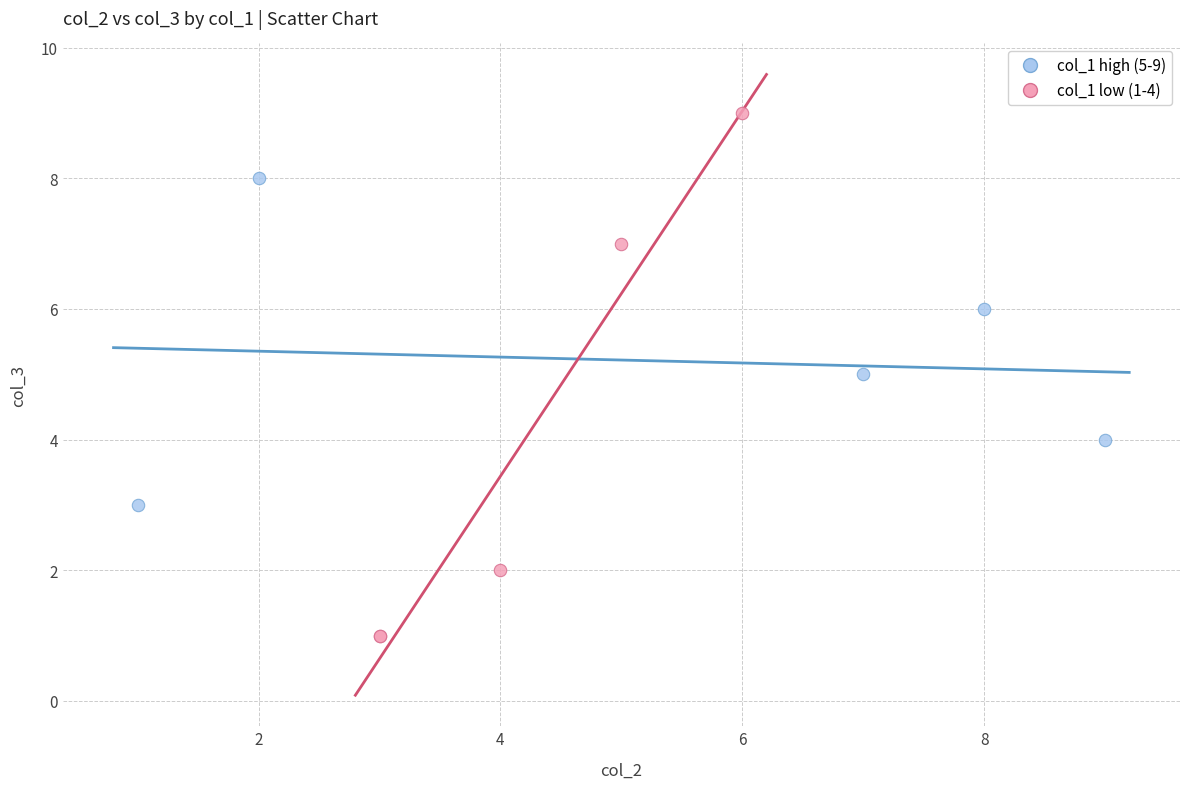

Which series contains the lowest Y value?

col_1 low (1-4)